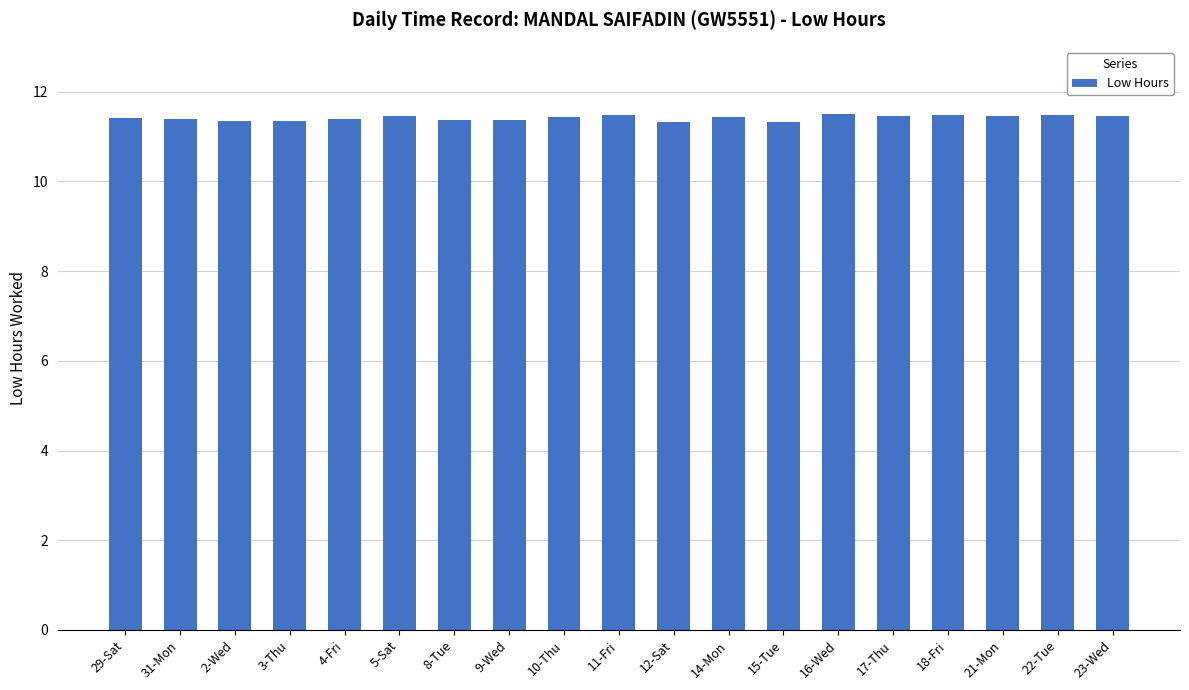

The value at 15-Tue is 18.3. True or false?

False